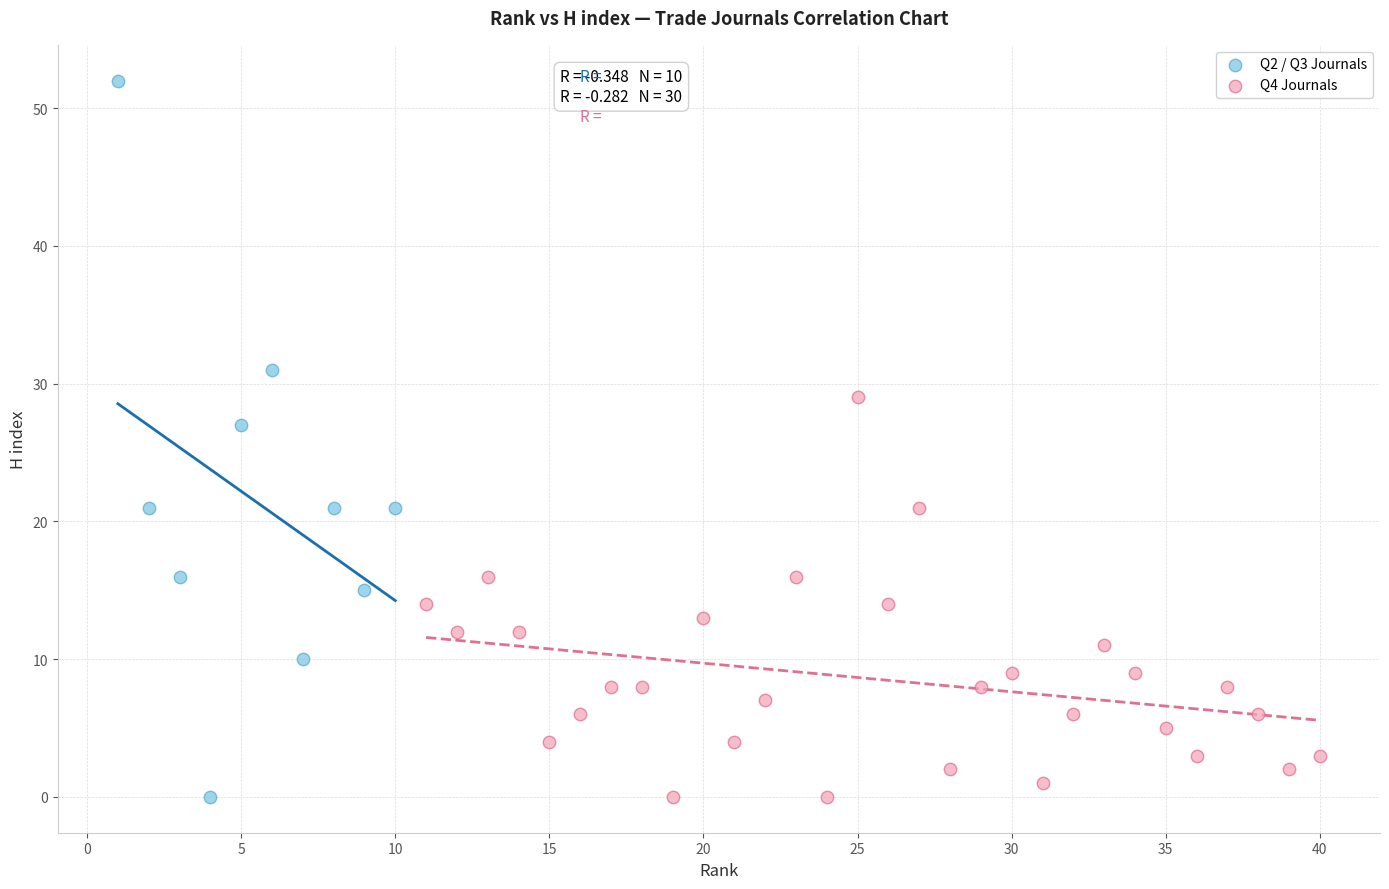

Which series contains the highest Y value?

Q2 / Q3 Journals